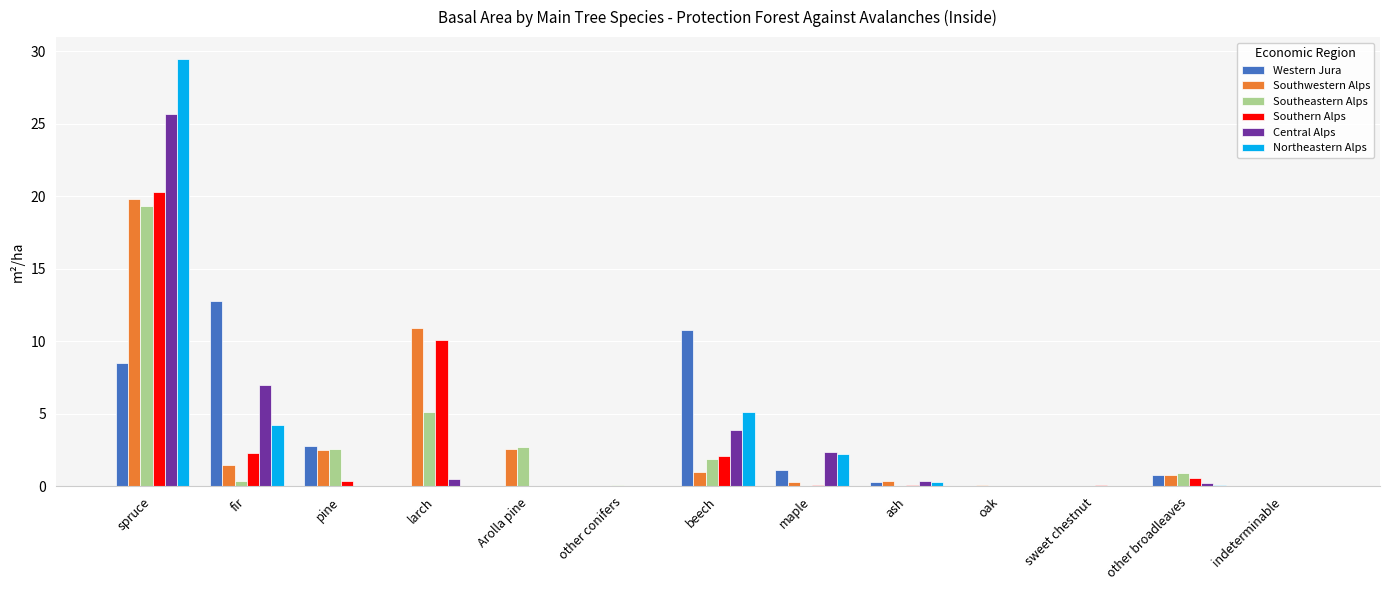

What value does the Northeastern Alps series have at beech?

5.1